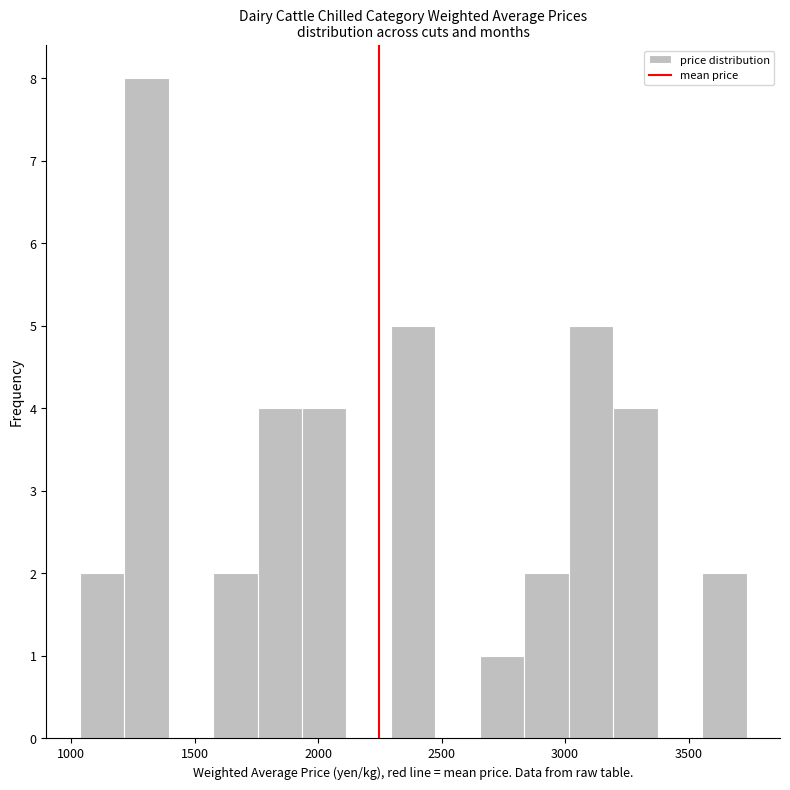

Read against the x-axis, roughly where is the centre of the tallest bar?

1300